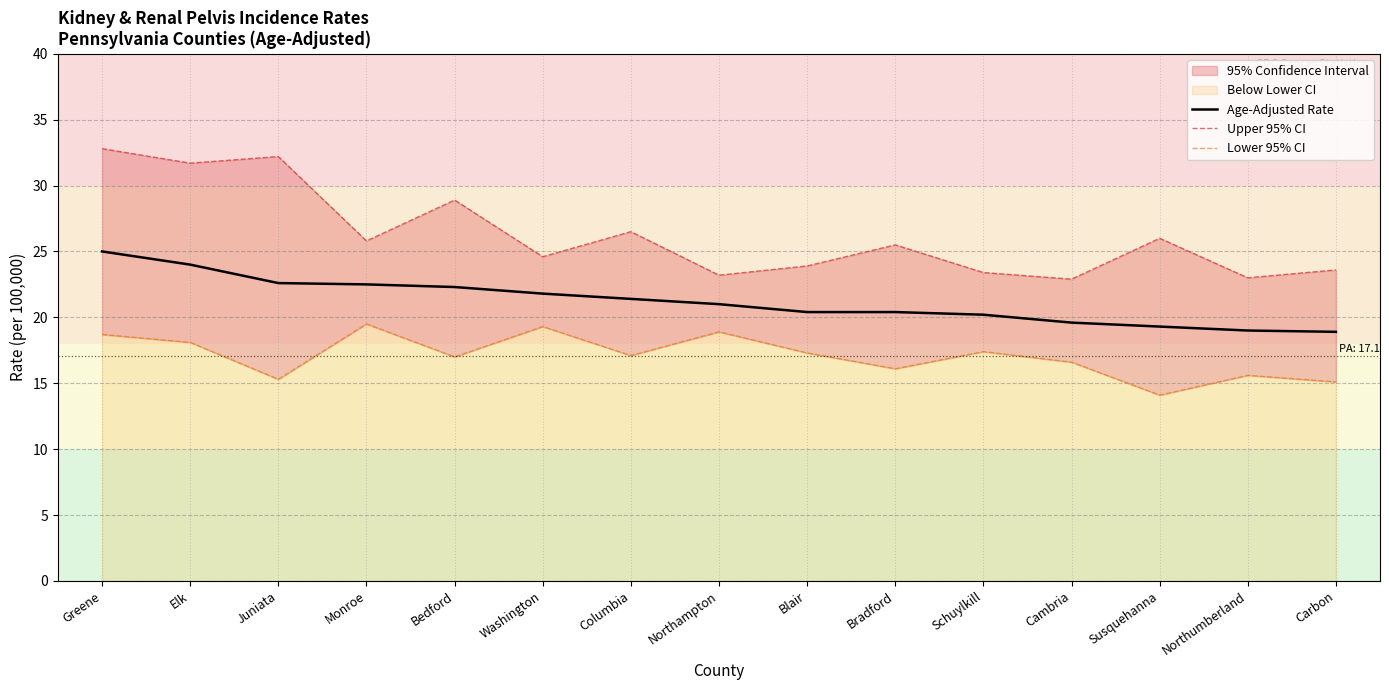

Reading left to right, transcribe all the data shown in this chart.

Age-Adjusted Rate: Greene=25.0	Elk=24.0	Juniata=22.6	Monroe=22.5	Bedford=22.3	Washington=21.8	Columbia=21.4	Northampton=21.0	Blair=20.4	Bradford=20.4	Schuylkill=20.2	Cambria=19.6	Susquehanna=19.3	Northumberland=19.0	Carbon=18.9
Upper 95% CI: Greene=32.8	Elk=31.7	Juniata=32.2	Monroe=25.8	Bedford=28.9	Washington=24.6	Columbia=26.5	Northampton=23.2	Blair=23.9	Bradford=25.5	Schuylkill=23.4	Cambria=22.9	Susquehanna=26.0	Northumberland=23.0	Carbon=23.6
Lower 95% CI: Greene=18.7	Elk=18.1	Juniata=15.3	Monroe=19.5	Bedford=17.0	Washington=19.3	Columbia=17.1	Northampton=18.9	Blair=17.3	Bradford=16.1	Schuylkill=17.4	Cambria=16.6	Susquehanna=14.1	Northumberland=15.6	Carbon=15.1